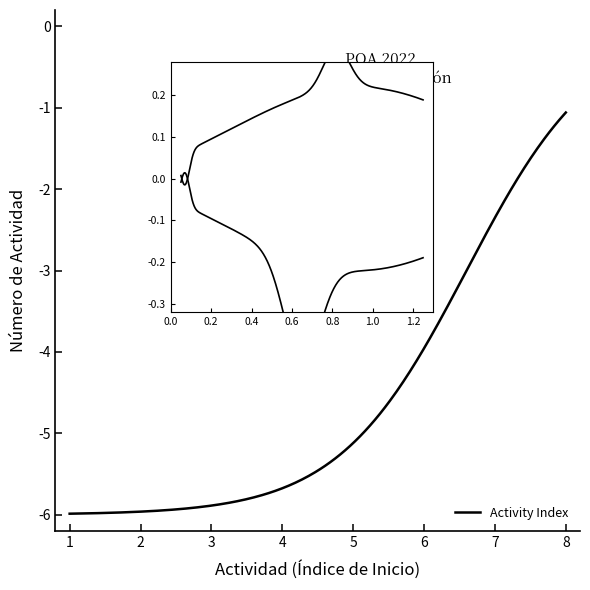

What is the greatest value displayed?

-1.1